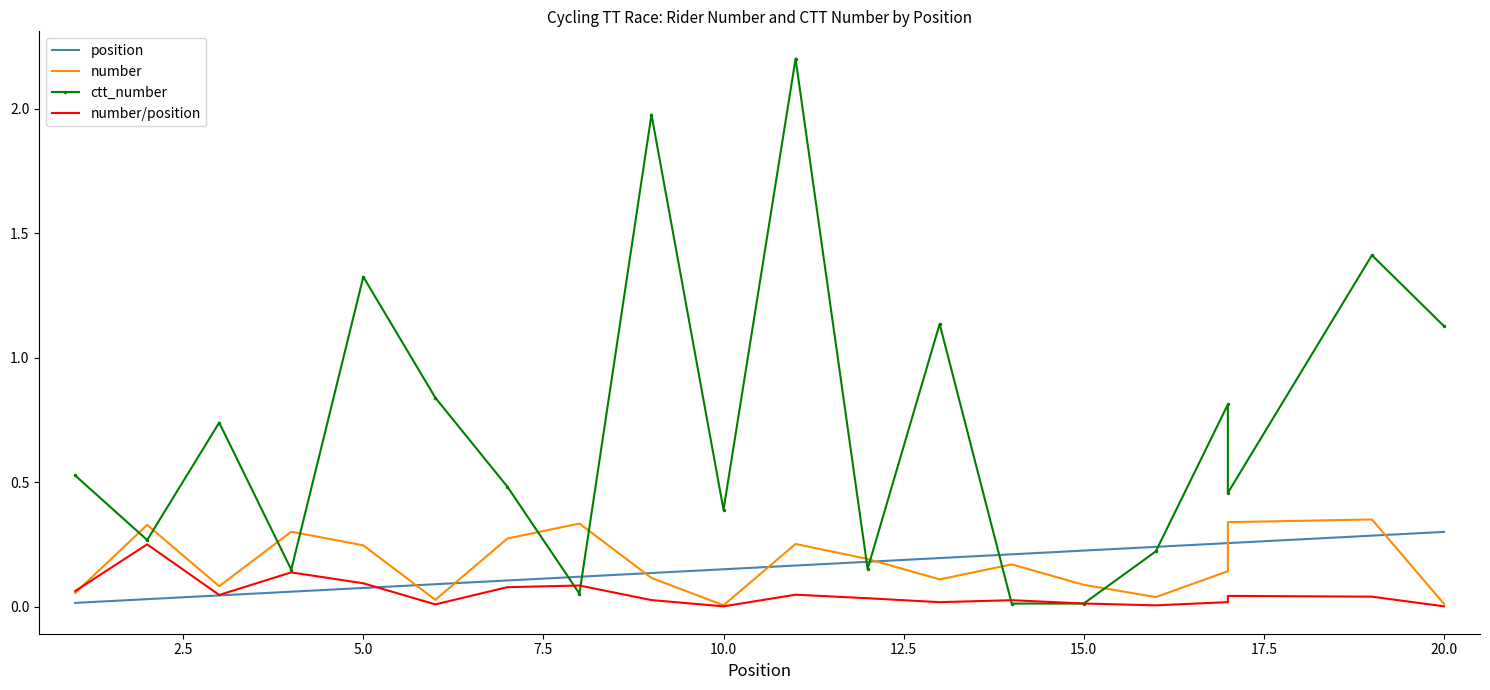

After their last crossing, which series has the higher values: ctt_number or number?

ctt_number